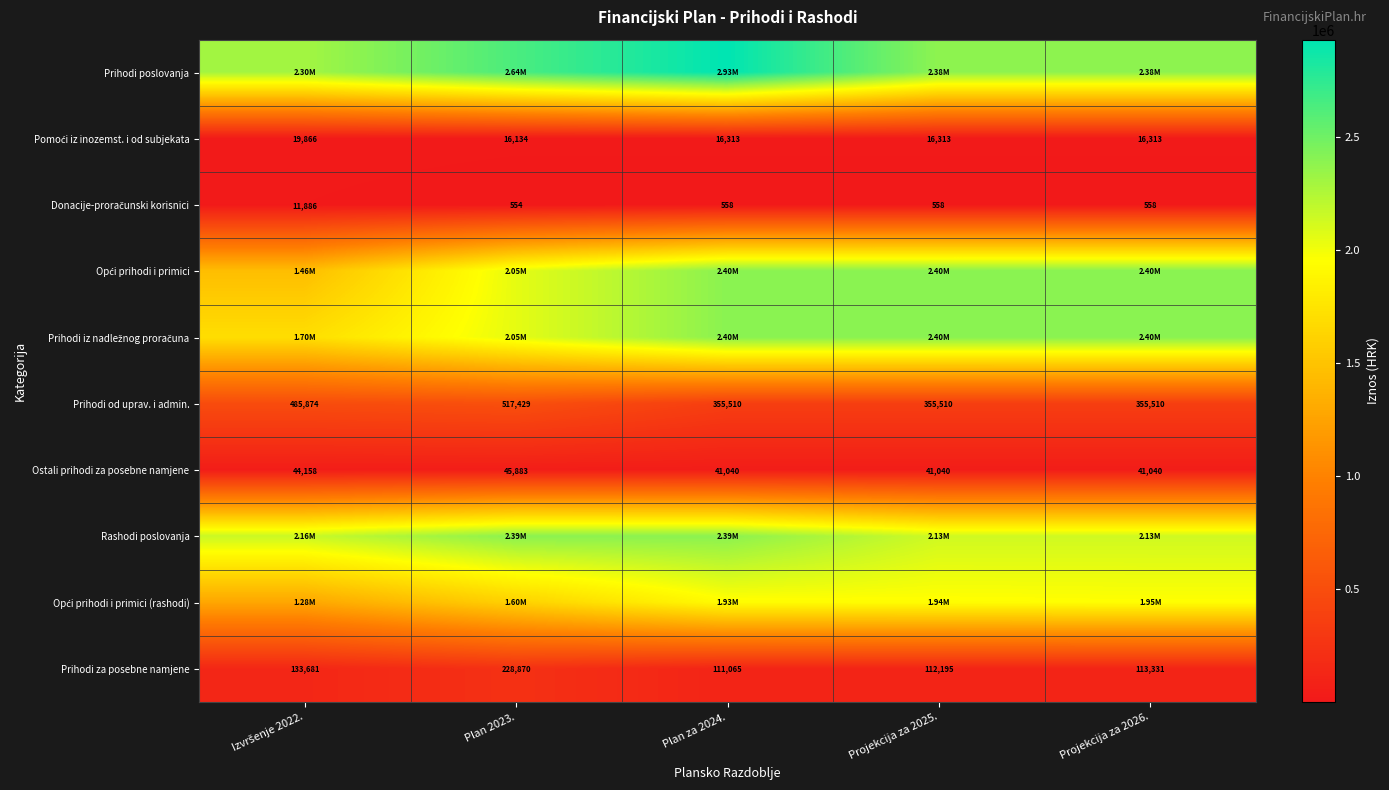

What is the difference between the second highest and second lowest values in the Prihodi od uprav. i admin. series?

130364